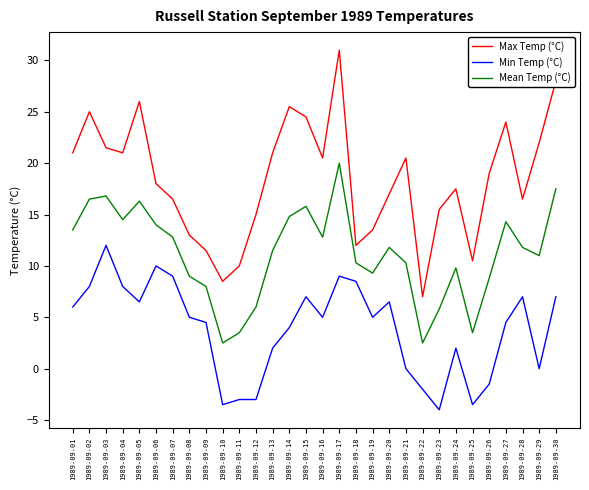

Does the chart have visible grid lines?

No